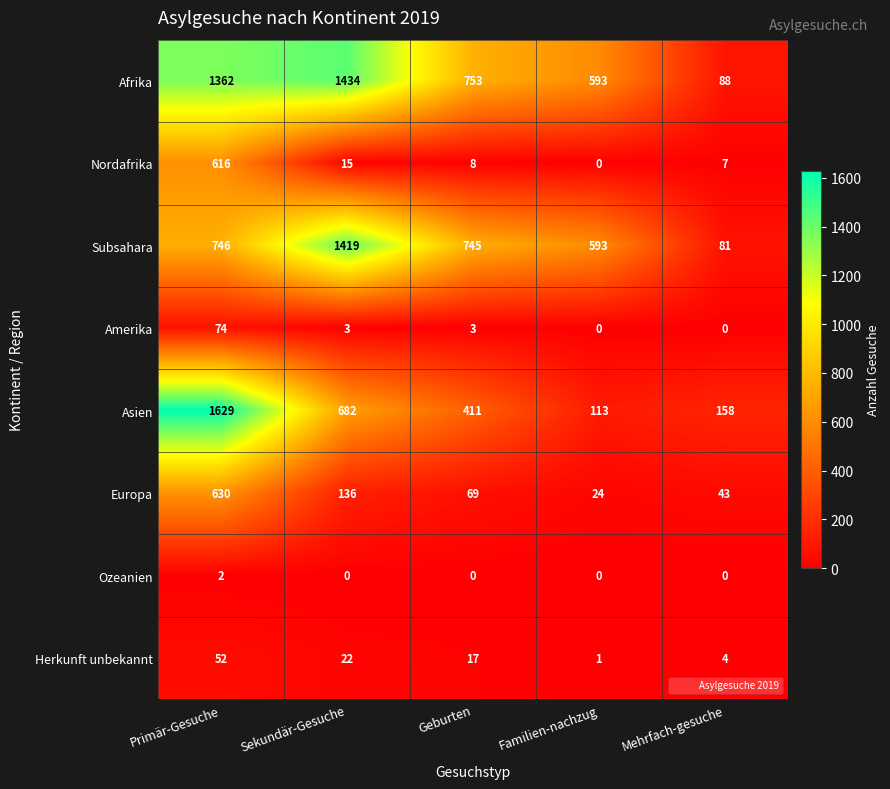

At which category does the chart reach its peak across all series?

Primär-Gesuche